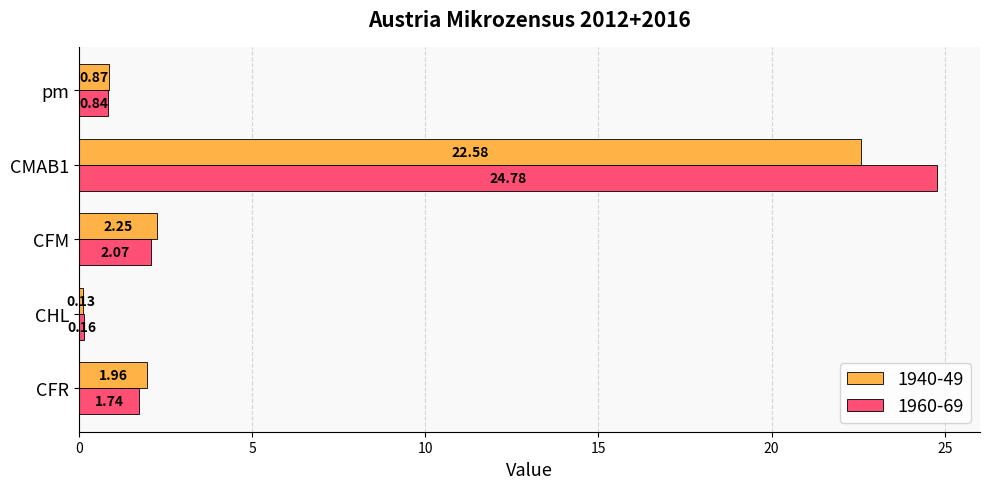

Rank the series by their maximum value, from lowest to highest.

1940-49, 1960-69